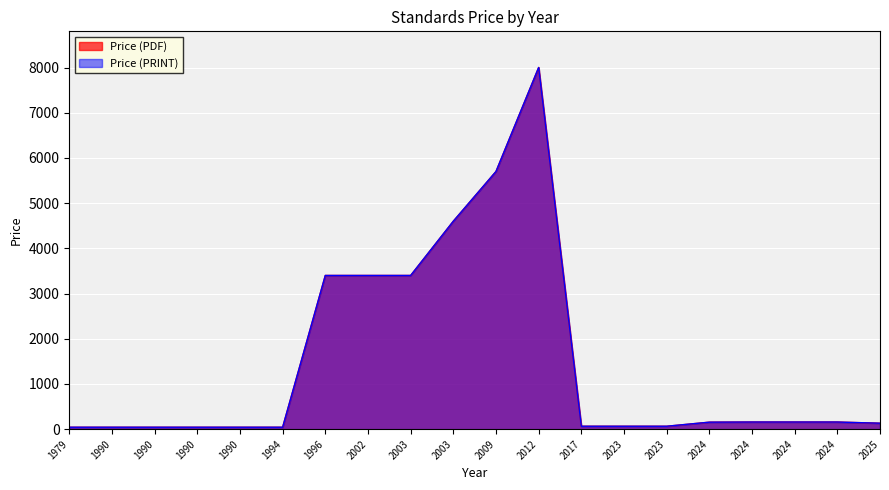

What is the difference between the maximum and minimum values in the Price (PRINT) series?

7957